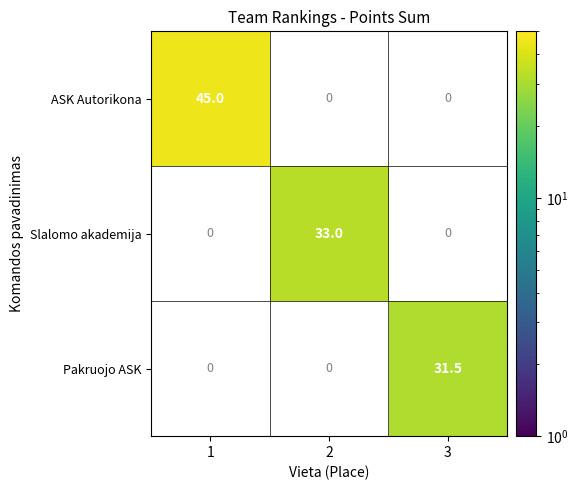

What is the total value across all series at 3?

31.5